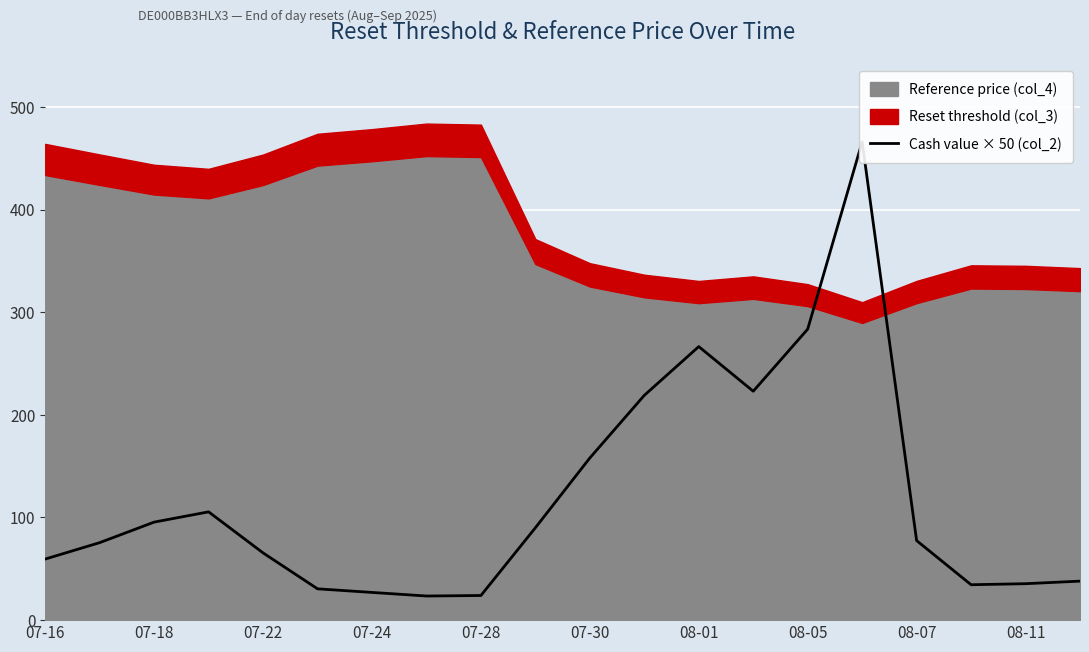

Which has a higher value, 07-24 or 08-11?

07-24